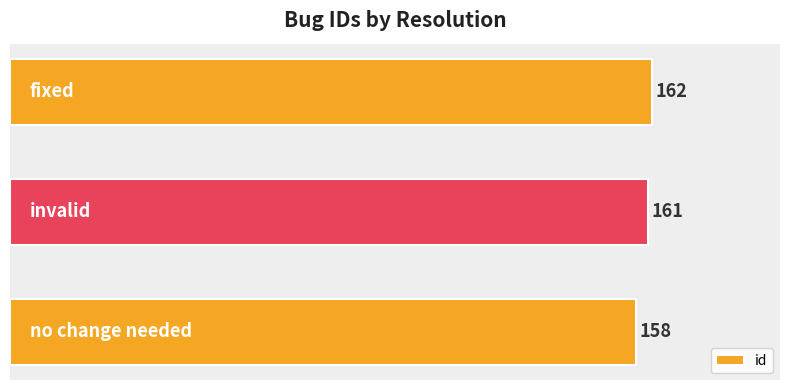

Reading bottom to top, list all the values displayed in this chart.

158	161	162